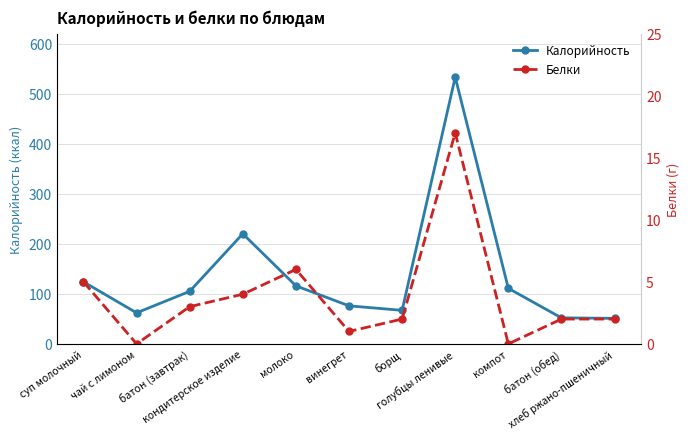

True or false: Белки has a value of 0 at чай с лимоном.

True